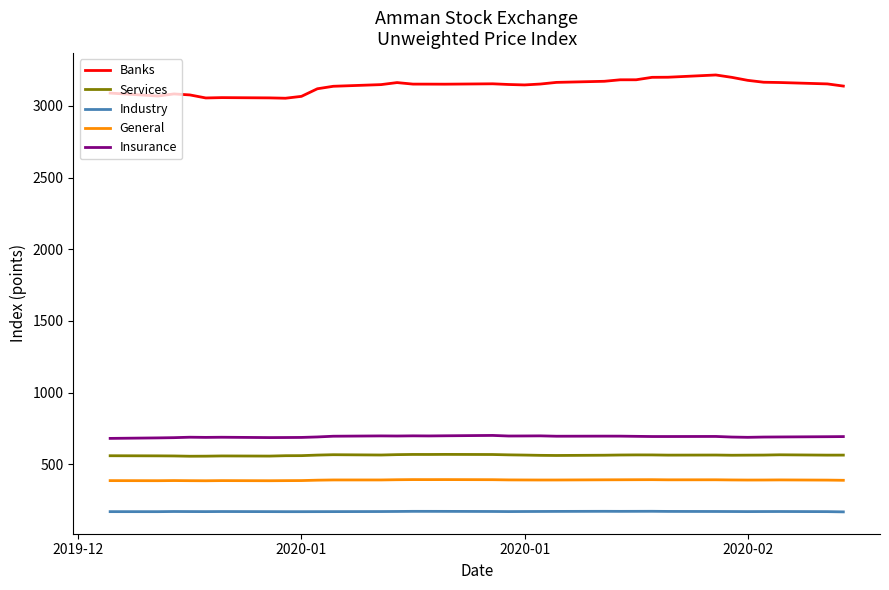

What is the difference between the maximum and minimum values in the Banks series?

162.2